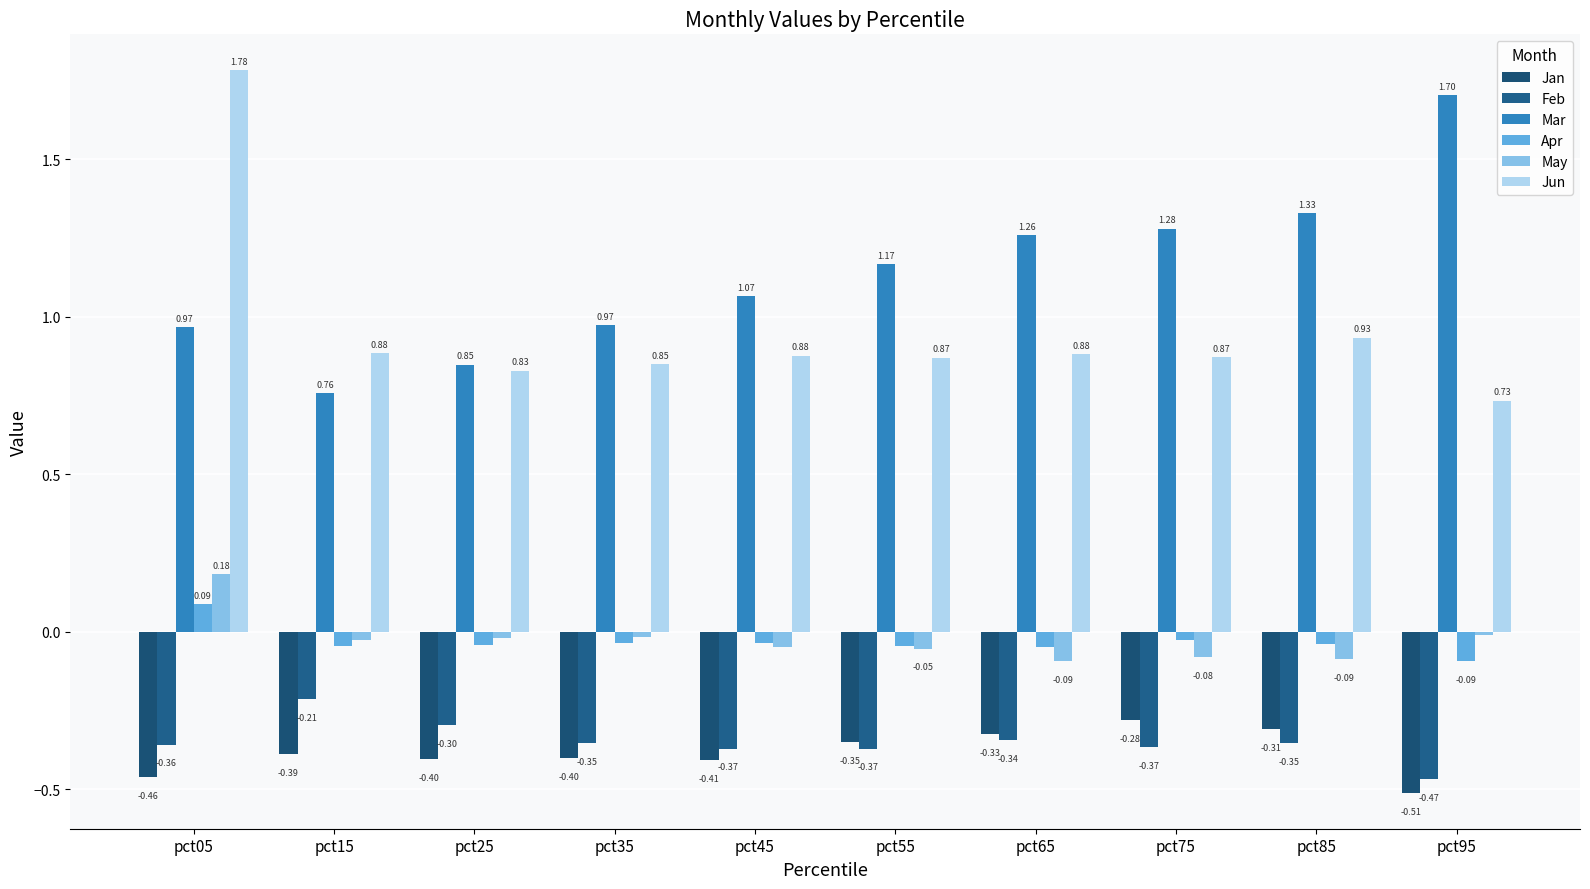

How many bars are there in total?

60